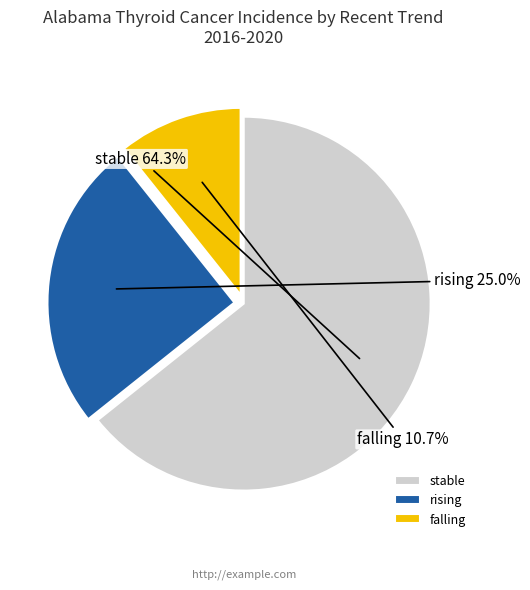

To the nearest percent, what is the combined percentage of rising and stable?

89%